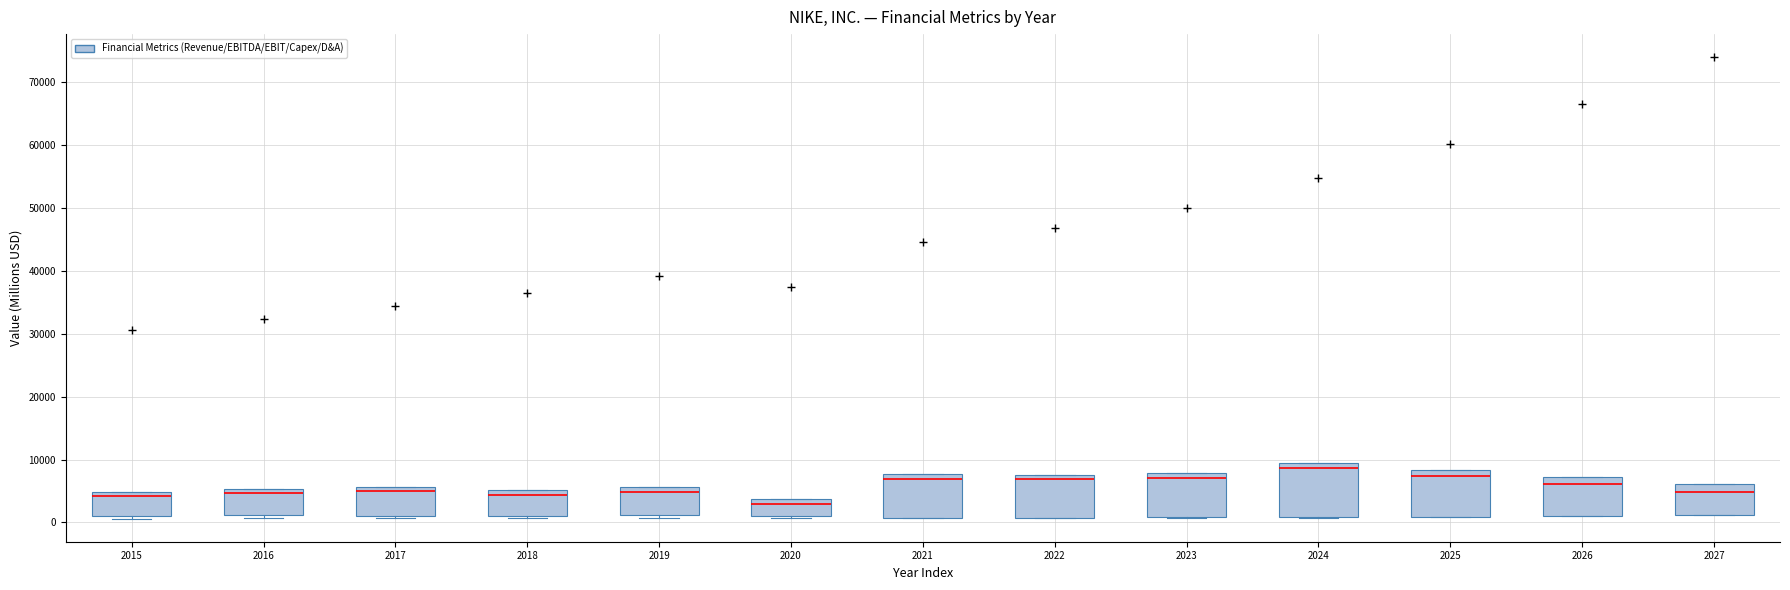

Comparing the boxes themselves (not the whiskers), which one is the tallest?

2024